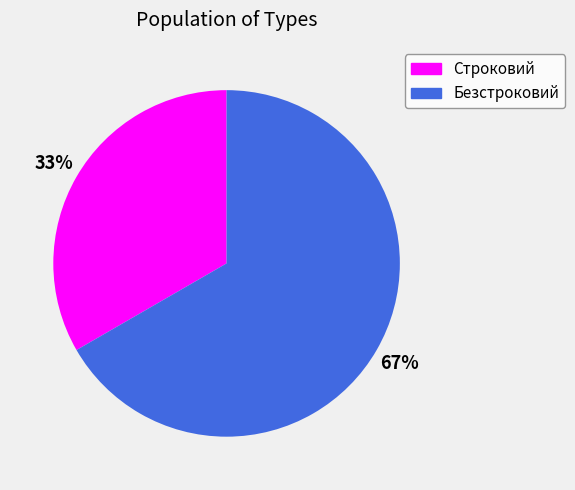

Combined, do Безстроковий and Строковий account for over 50%?

Yes